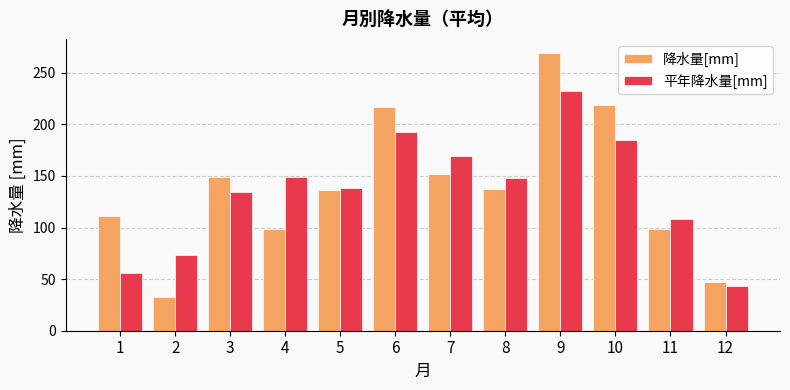

At which category does the chart reach its minimum across all series?

2